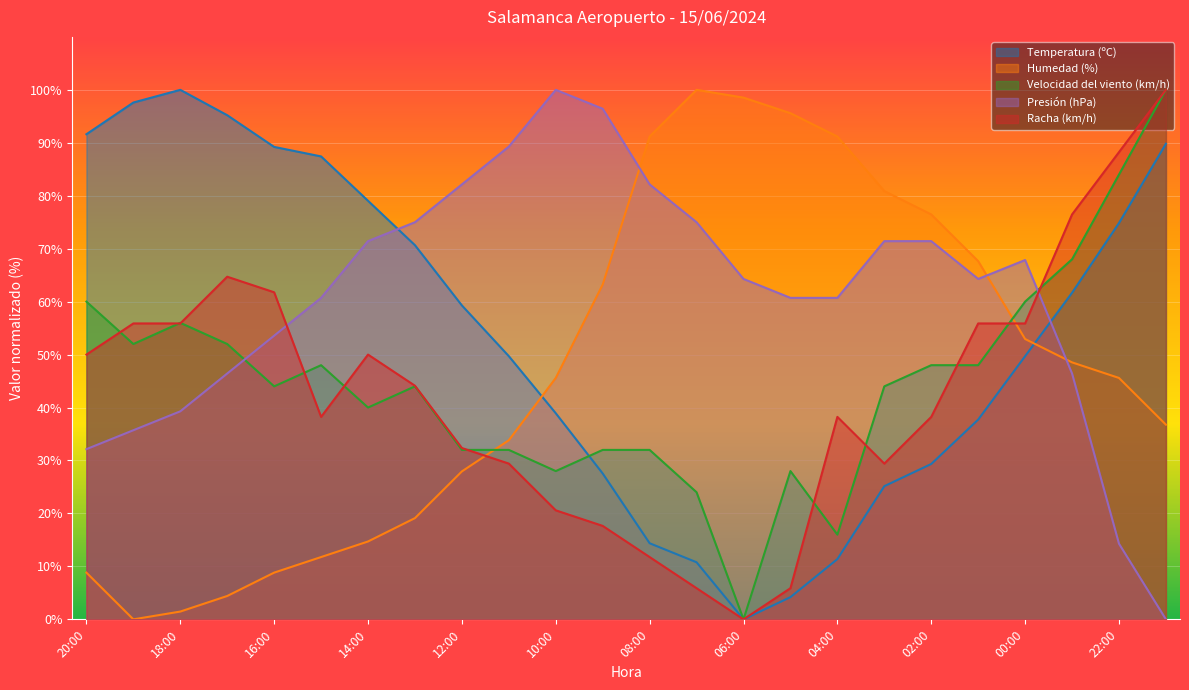

Which series changed the most between 04:00 and 23:00?

Velocidad del viento (km/h)